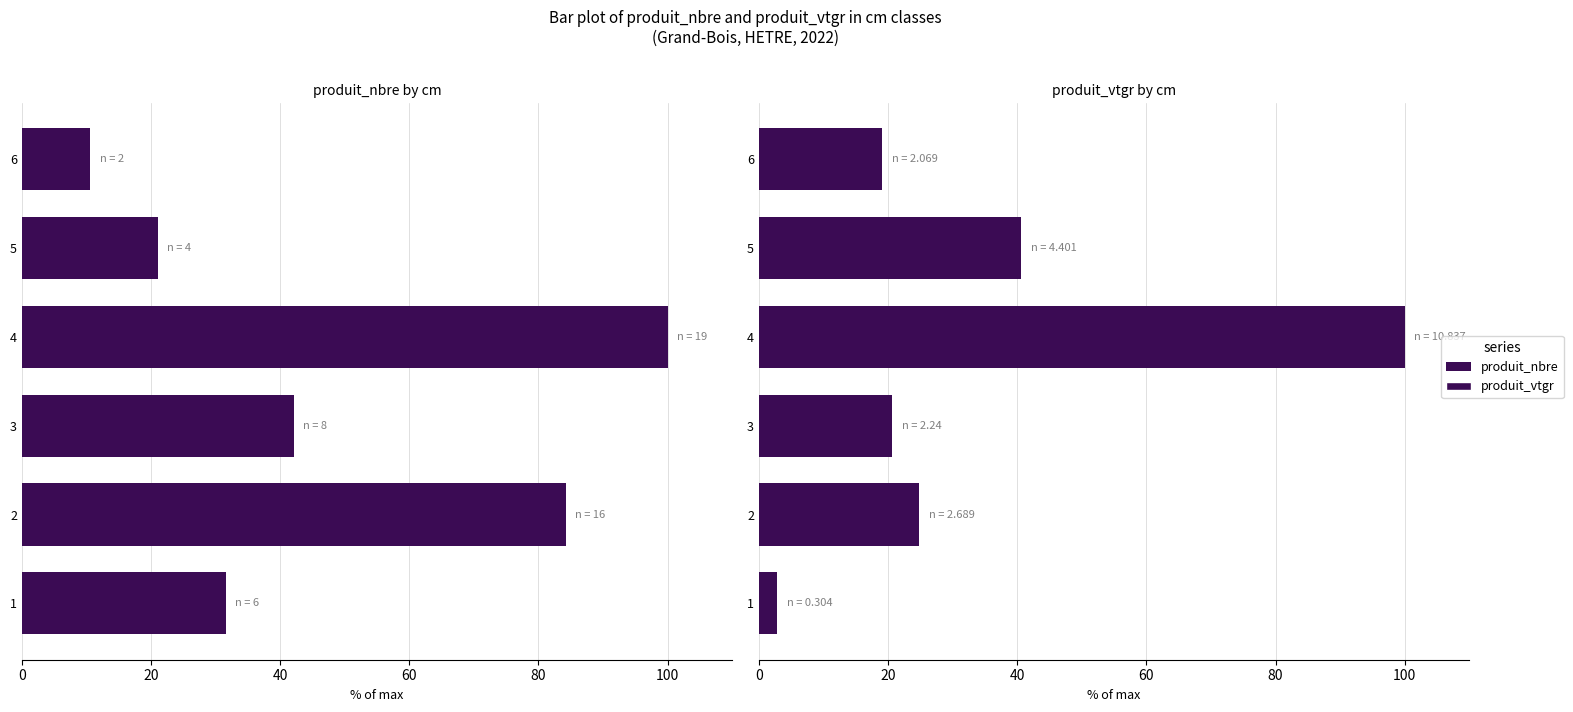

At how many categories does at least one series exceed 23?

5